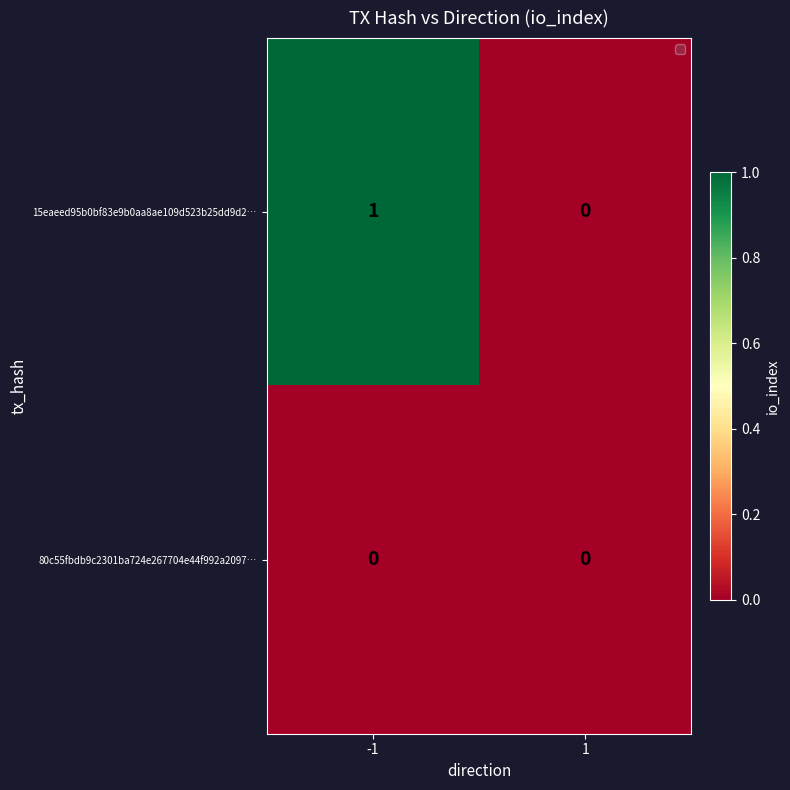

Is it true that 15eaeed95b0bf83e9b0aa8ae109d523b25dd9d2… equals 1 at -1?

True